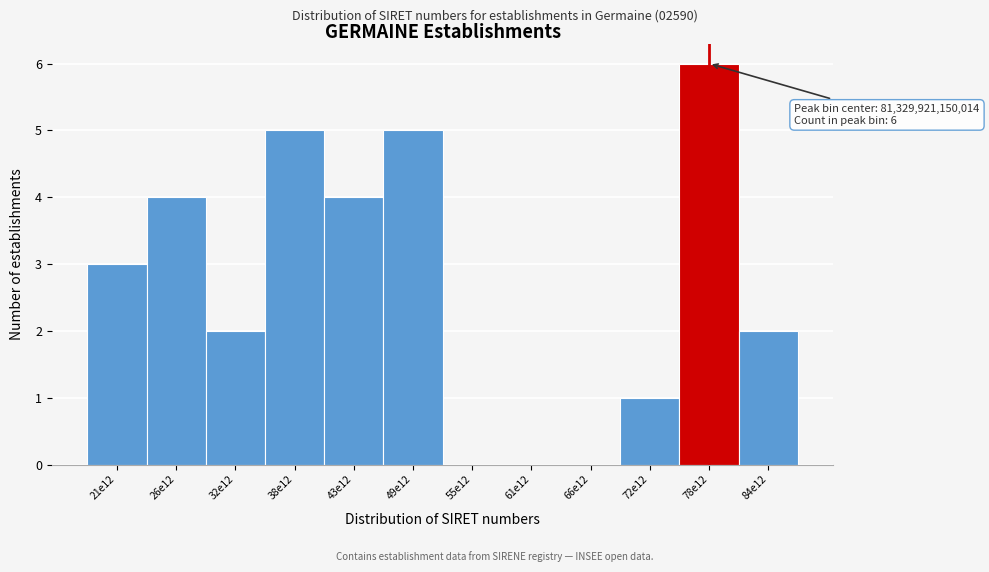

Reading right to left, transcribe all the data shown in this chart.

84e12=2	78e12=6	72e12=1	66e12=0	61e12=0	55e12=0	49e12=5	43e12=4	38e12=5	32e12=2	26e12=4	21e12=3